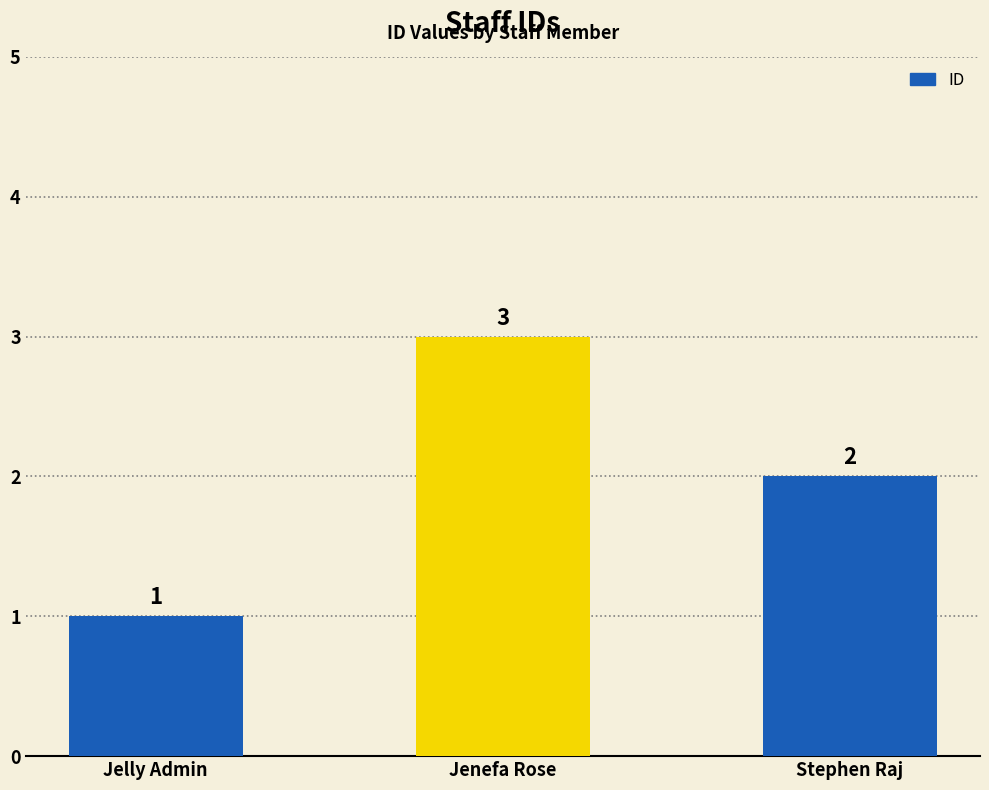

Reading right to left, what are all the values shown in this chart?

2	3	1